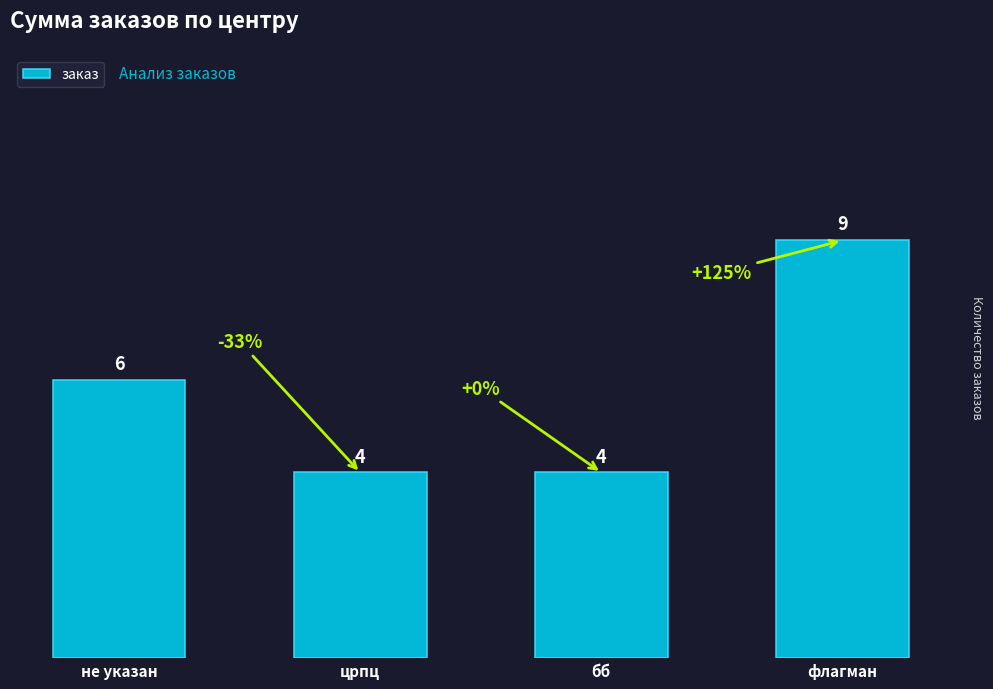

What is the average value?

6